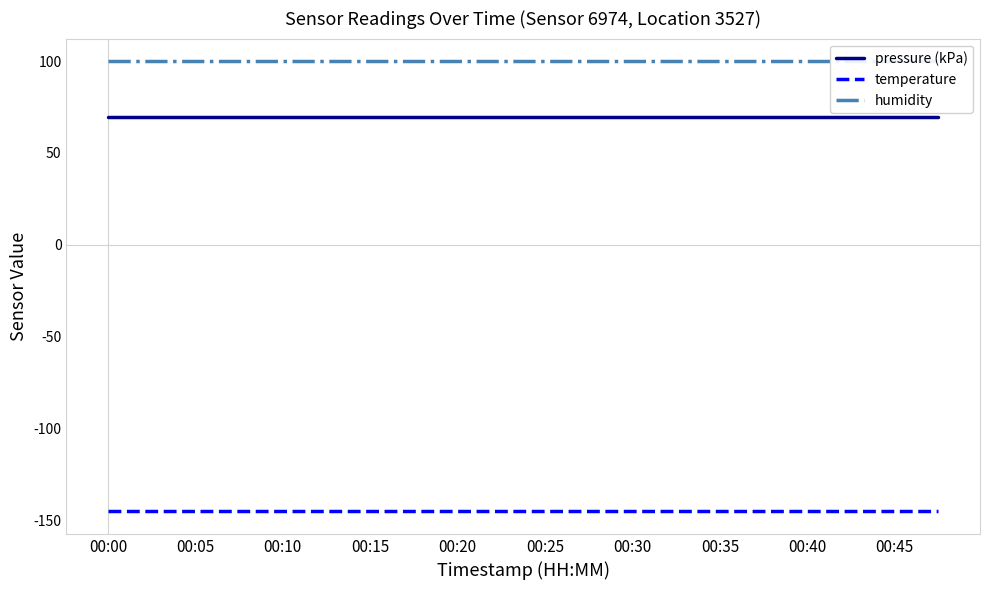

What is the minimum value for temperature?

-145.1